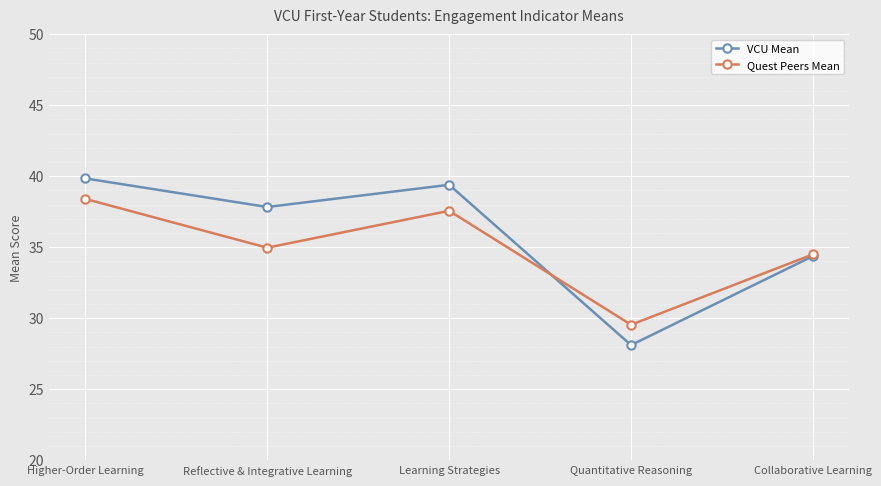

True or false: Quest Peers Mean has more than 0 points higher than both neighbors.

True